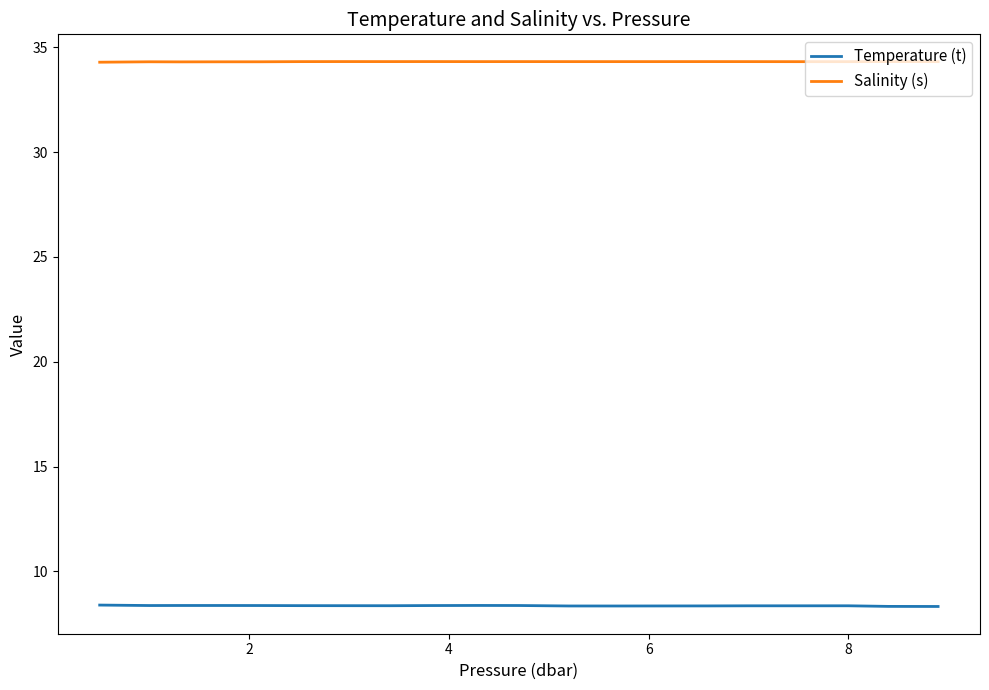

In Salinity (s), how many points are higher than both neighbors (excluding endpoints)?

6